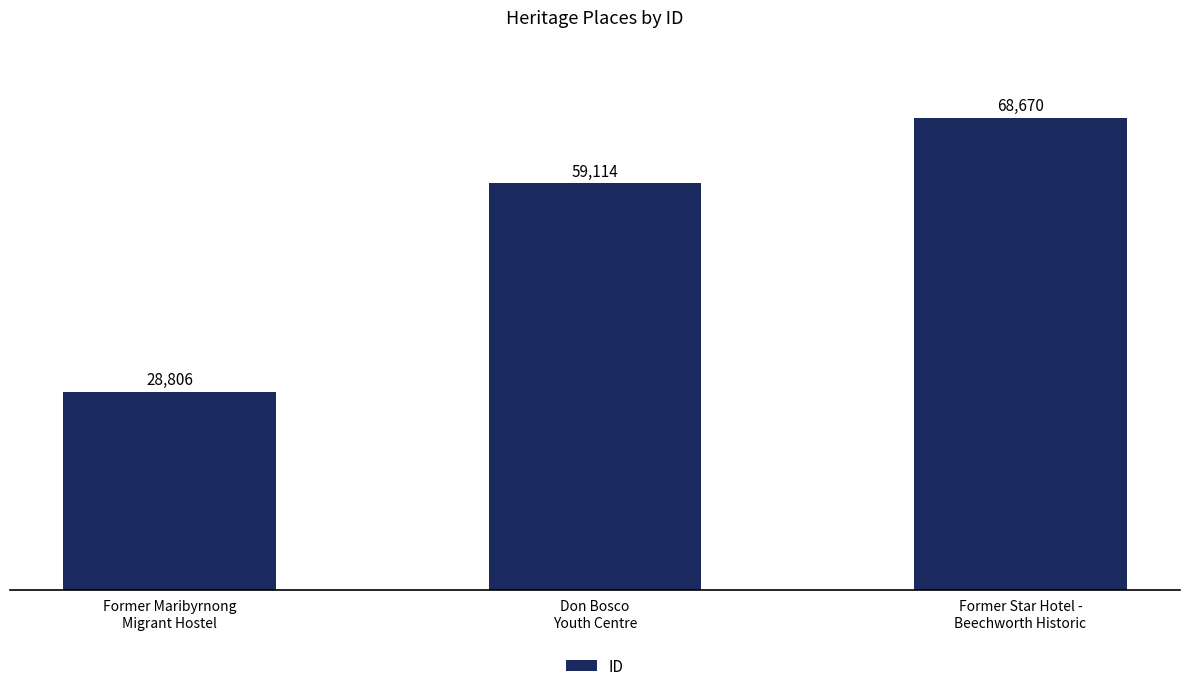

What is the difference between the maximum and minimum values?

39864